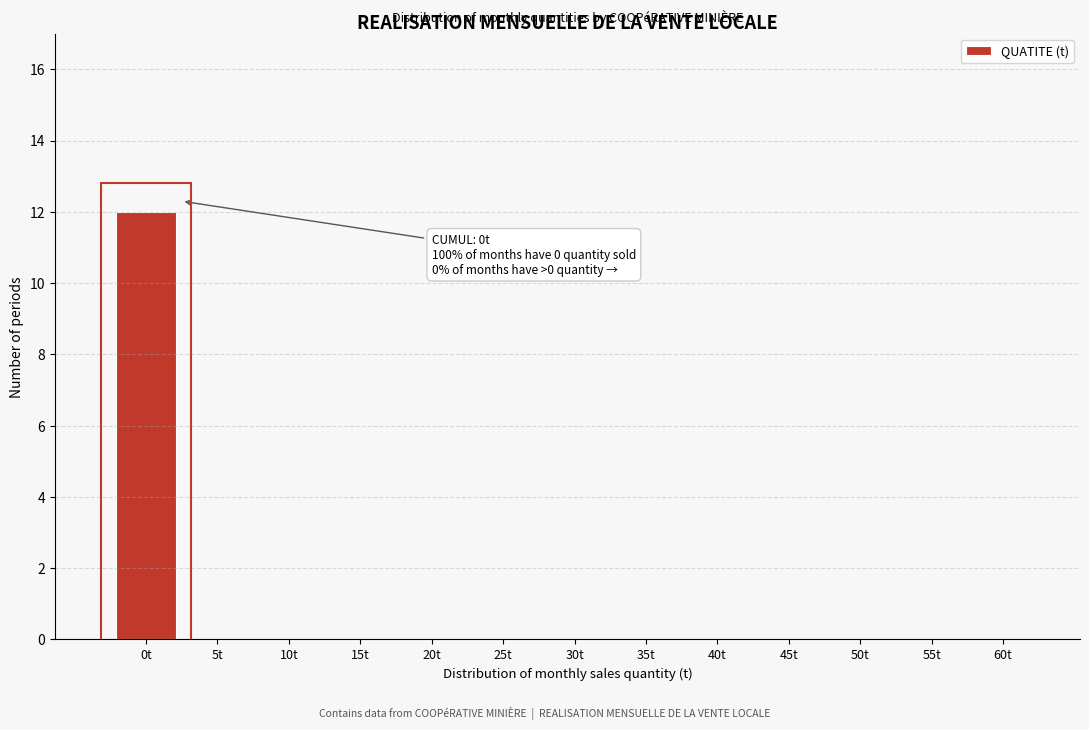

Reading left to right, list all the values displayed in this chart.

0t=12	5t=0	10t=0	15t=0	20t=0	25t=0	30t=0	35t=0	40t=0	45t=0	50t=0	55t=0	60t=0